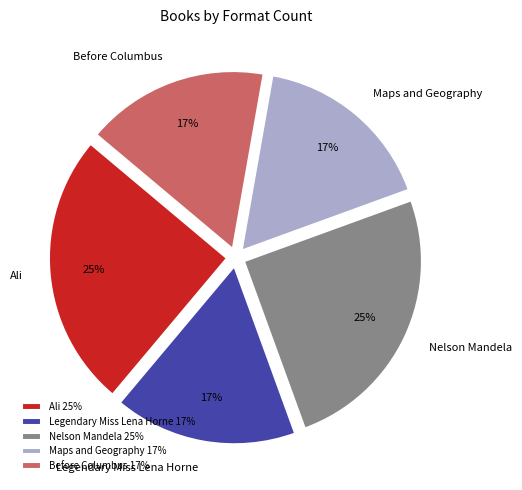

What percentage is the Legendary Miss Lena Horne slice, to the nearest percent?

17%